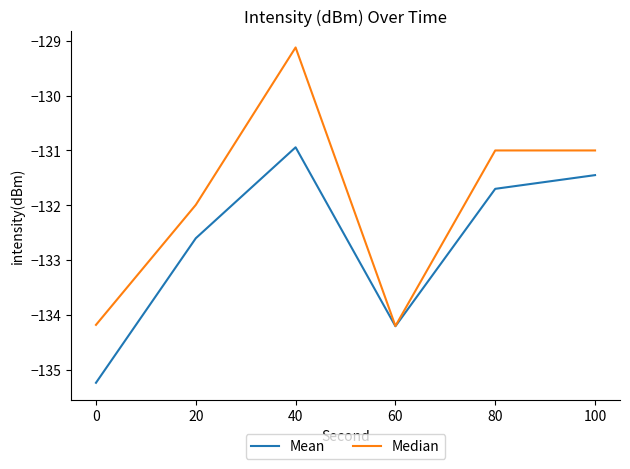

List the series in order of their peak value, lowest first.

Mean, Median